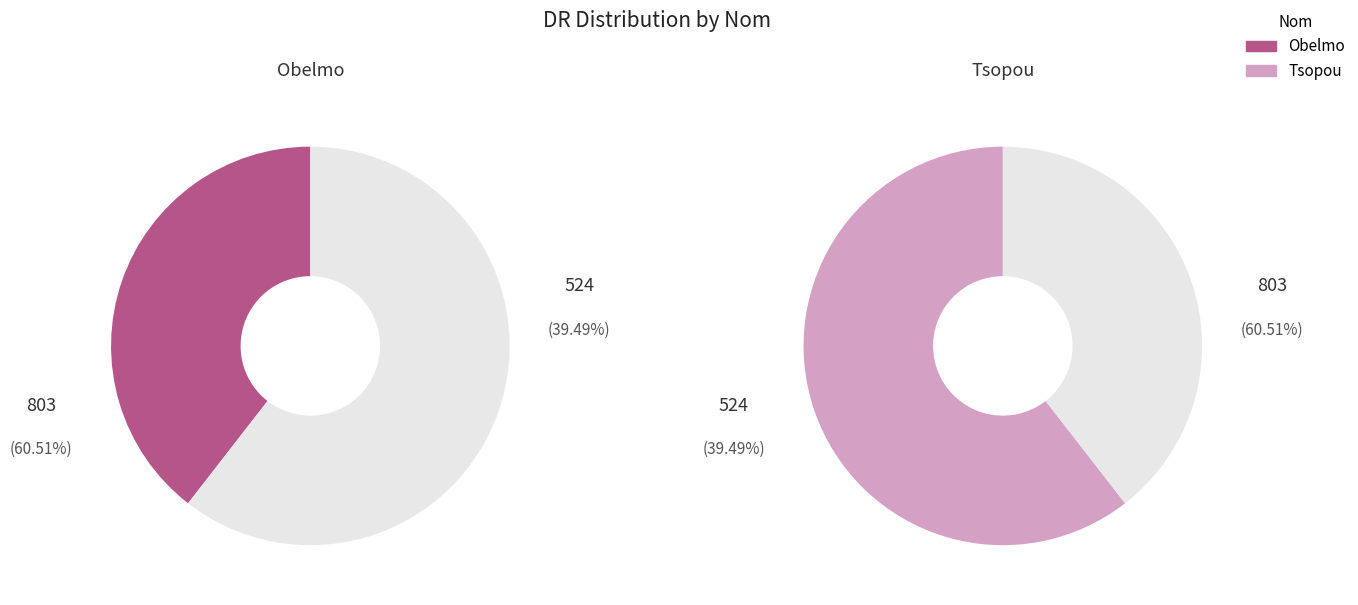

Which slice is the largest?

Tsopou